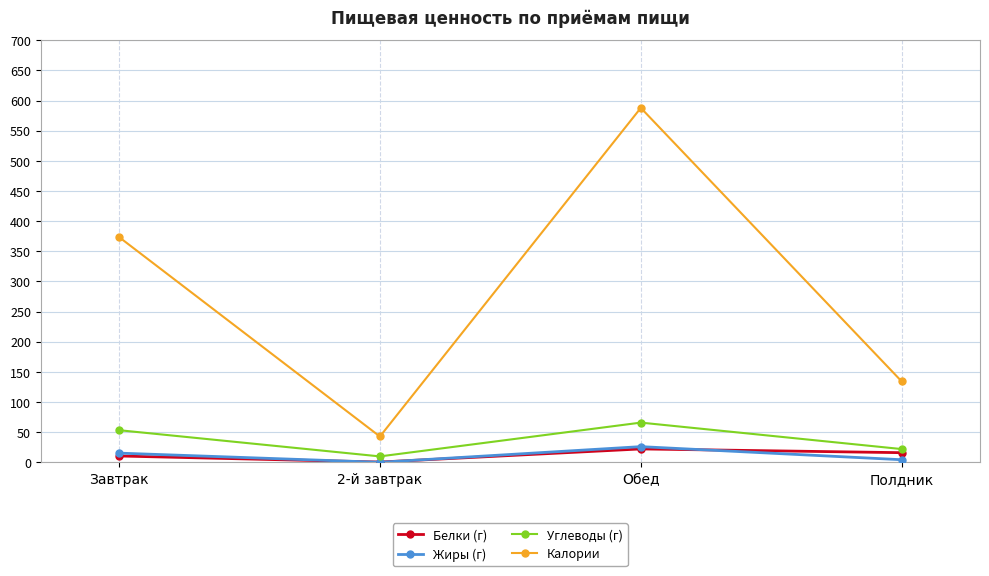

What is the minimum value for Жиры (г)?

0.1